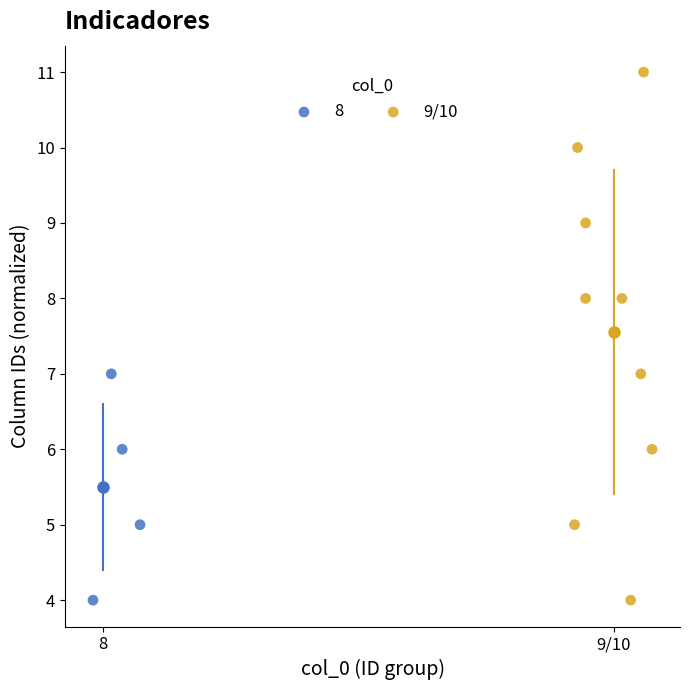

Which series has the widest spread of Y values?

9/10